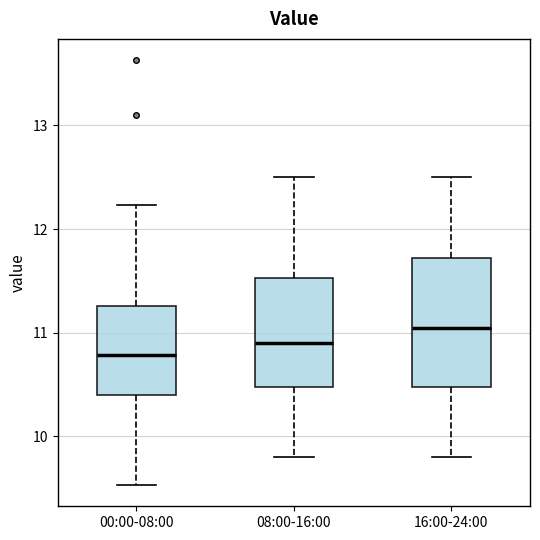

Where does the upper whisker of the box for 08:00-16:00 end on the y-axis? The values are not printed on the chart, so give them approximately, as read against the axis.

12.5